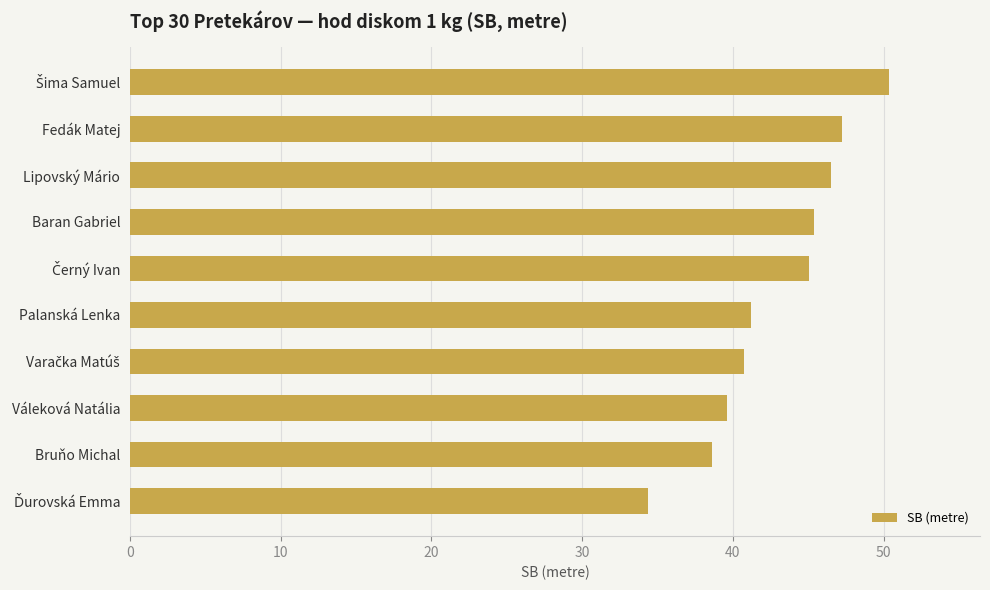

What is the minimum value shown in the chart?

34.4